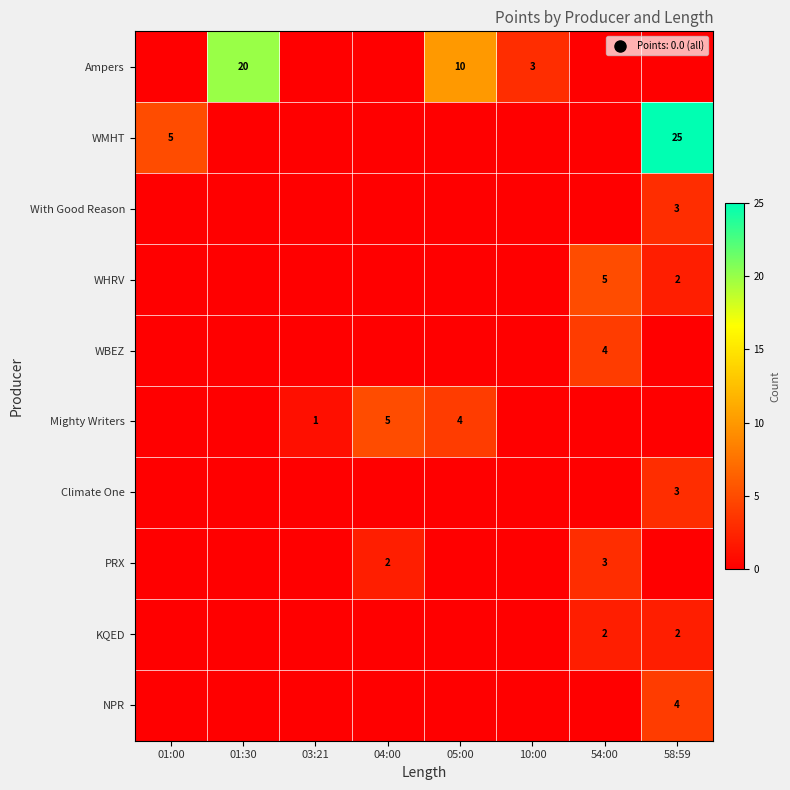

What is the difference between the maximum and second lowest values in the WBEZ series?

4